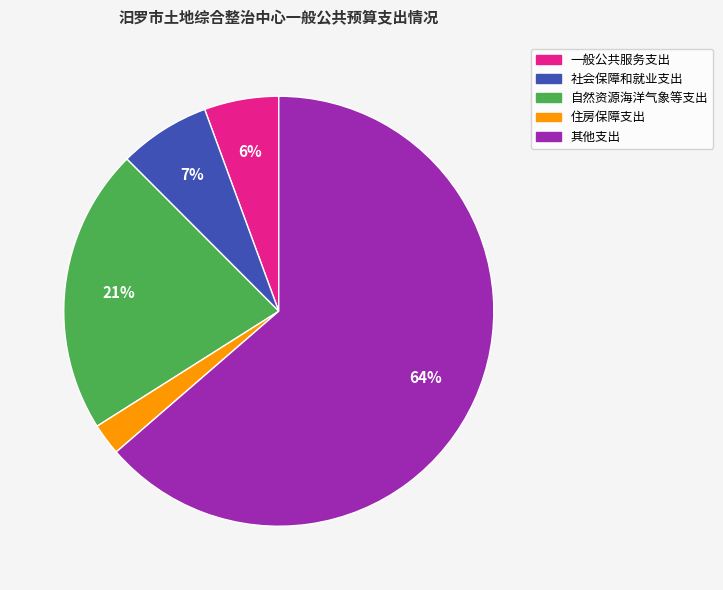

Is 住房保障支出 the majority of the pie?

No